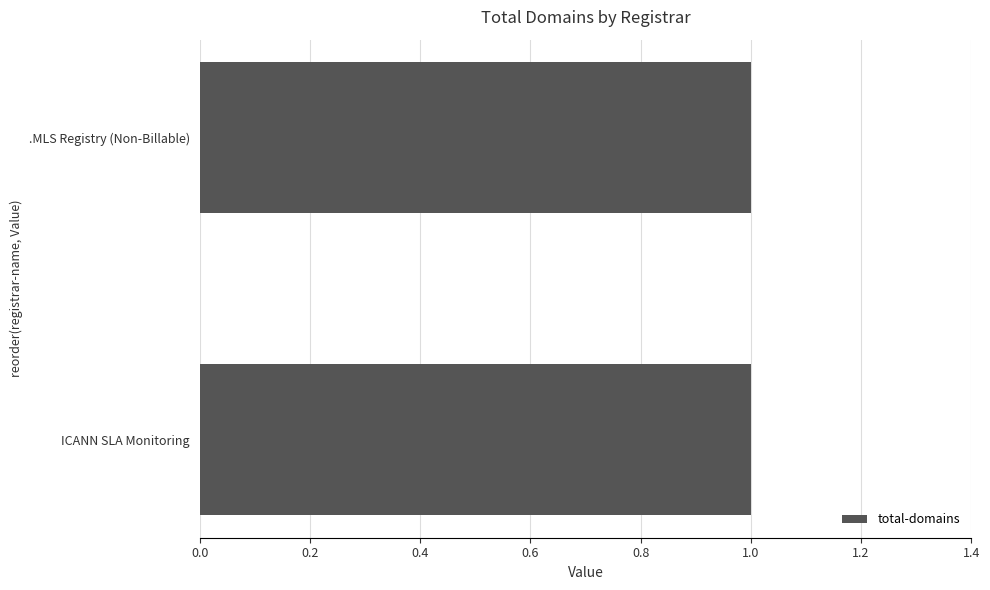

What is the total value across all series at ICANN SLA Monitoring?

1